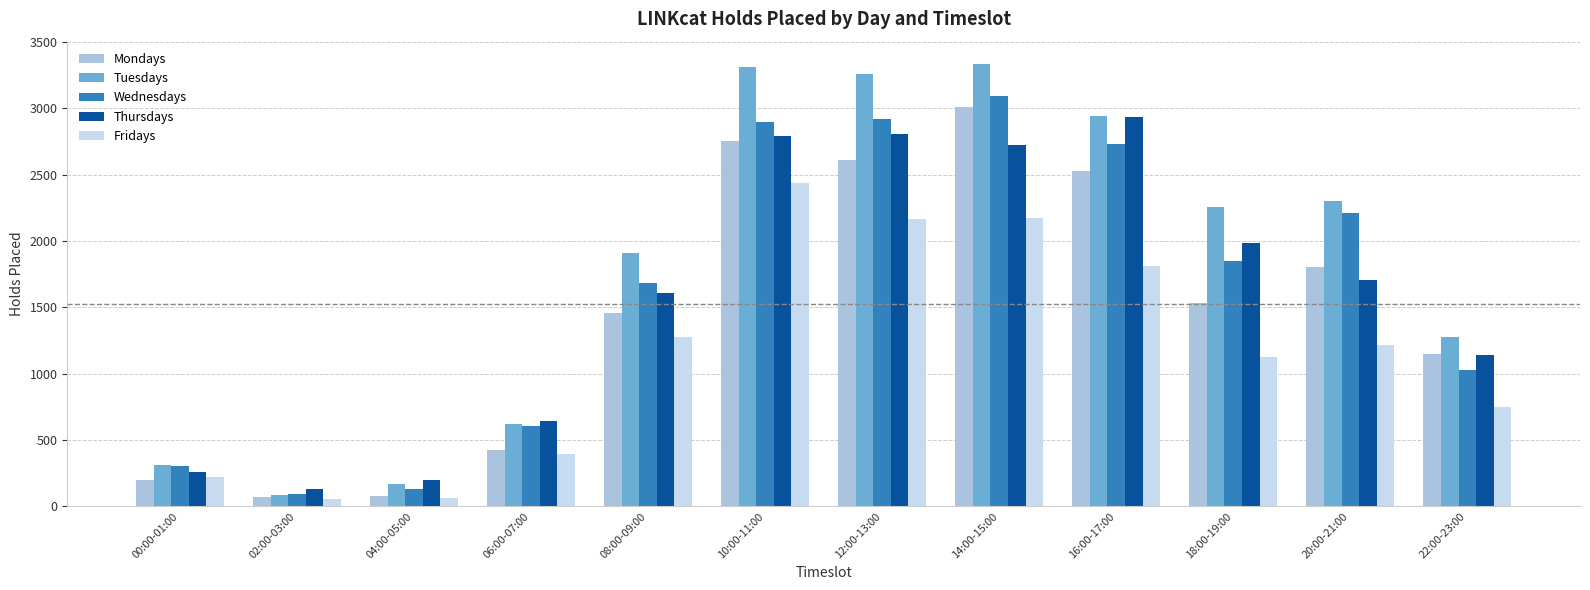

What is the difference between the highest and lowest values at 08:00-09:00?

630